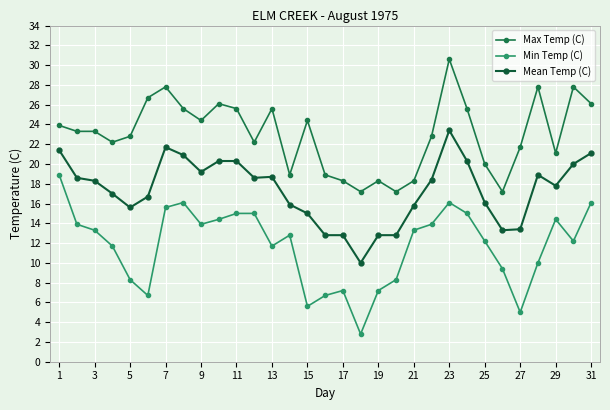

What is the average value of the Max Temp (C) series?

23.0